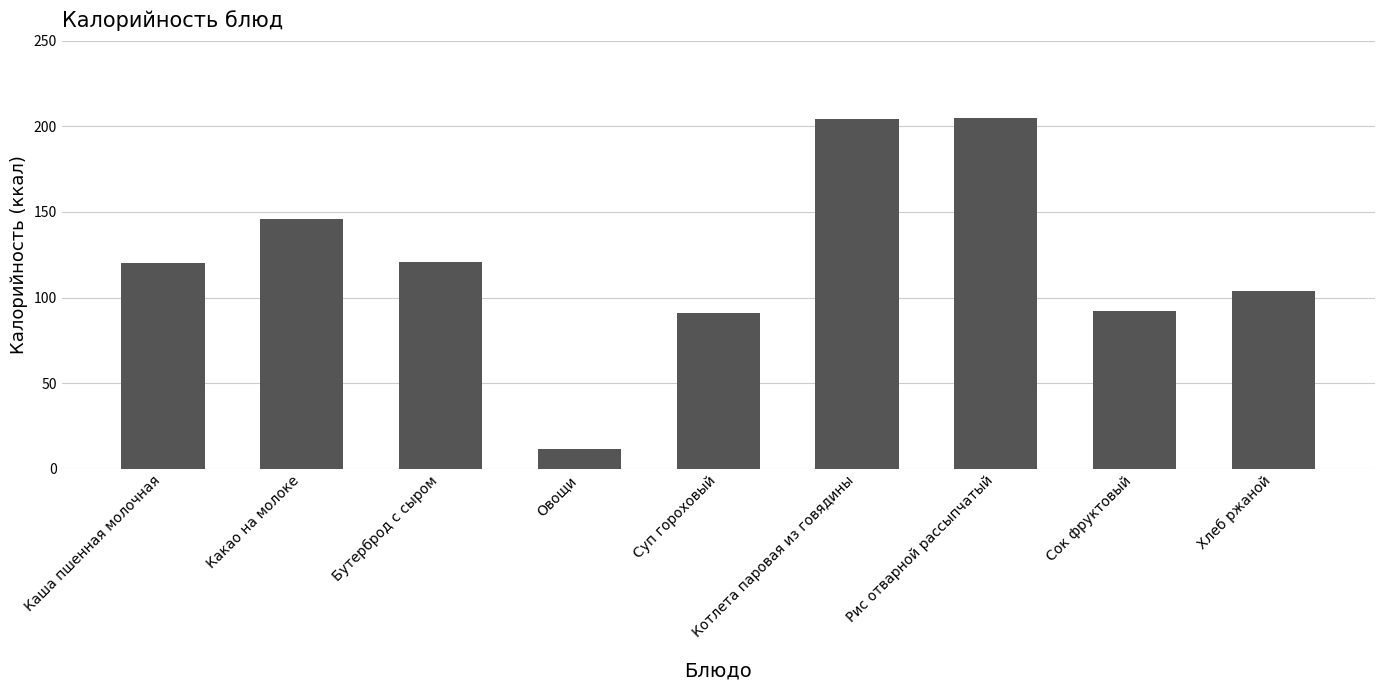

What is the label of the 3rd bar from the left?

Бутерброд с сыром